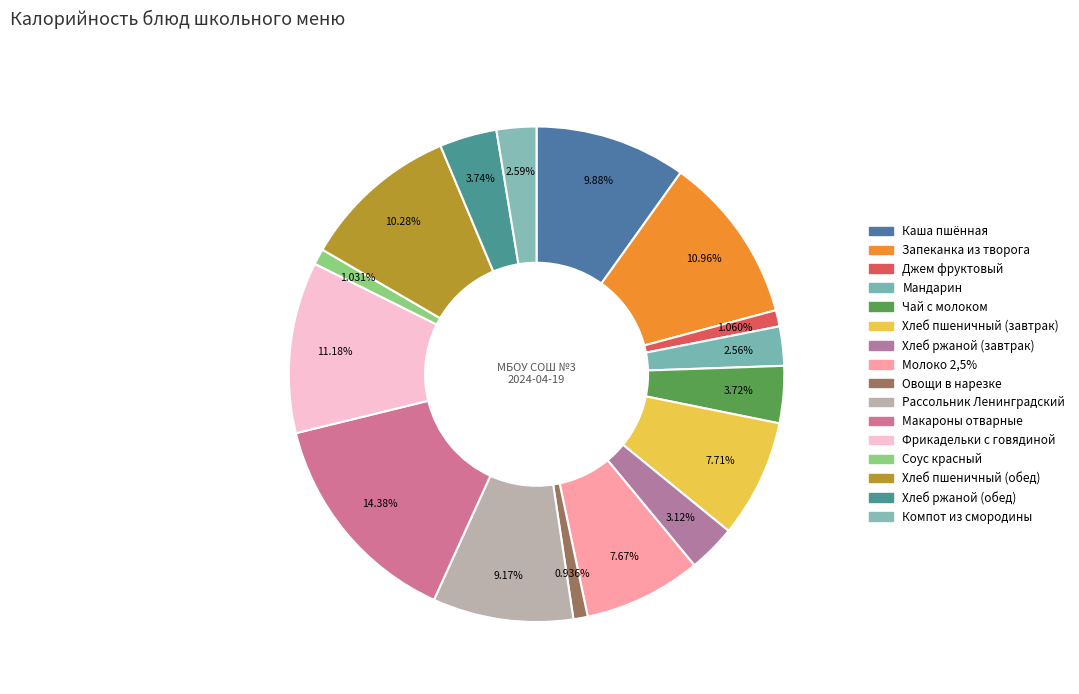

How many segments does this pie chart have?

16